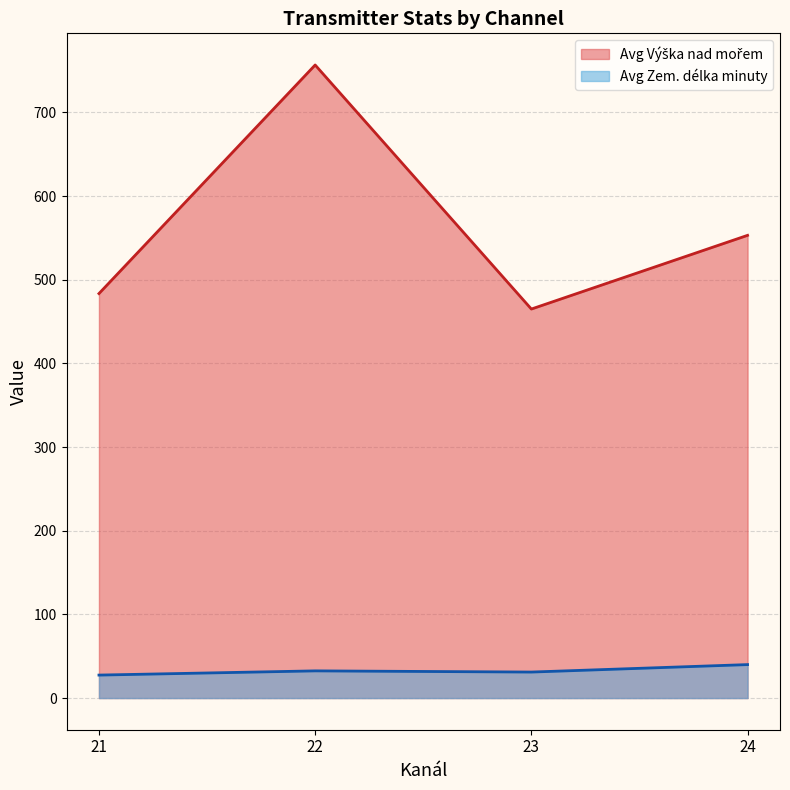

What is the total value across all series at 23?

496.0